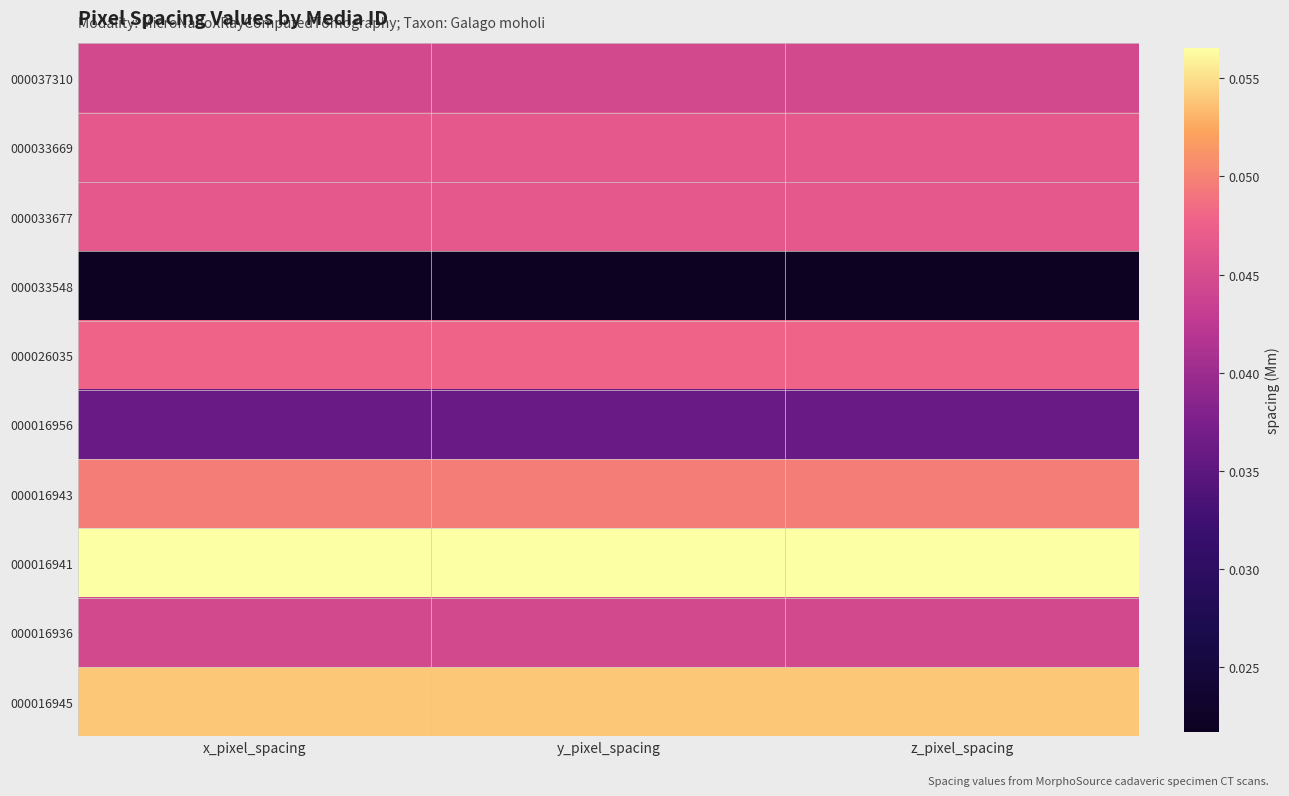

What is the total value across all series at x_pixel_spacing?

0.4